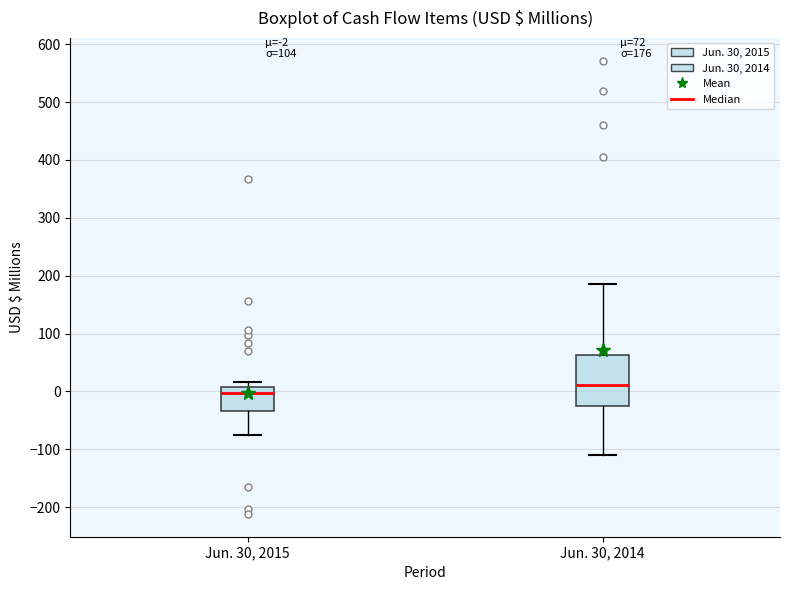

Which box is the tallest, from its lower edge to its upper edge?

Jun. 30, 2014